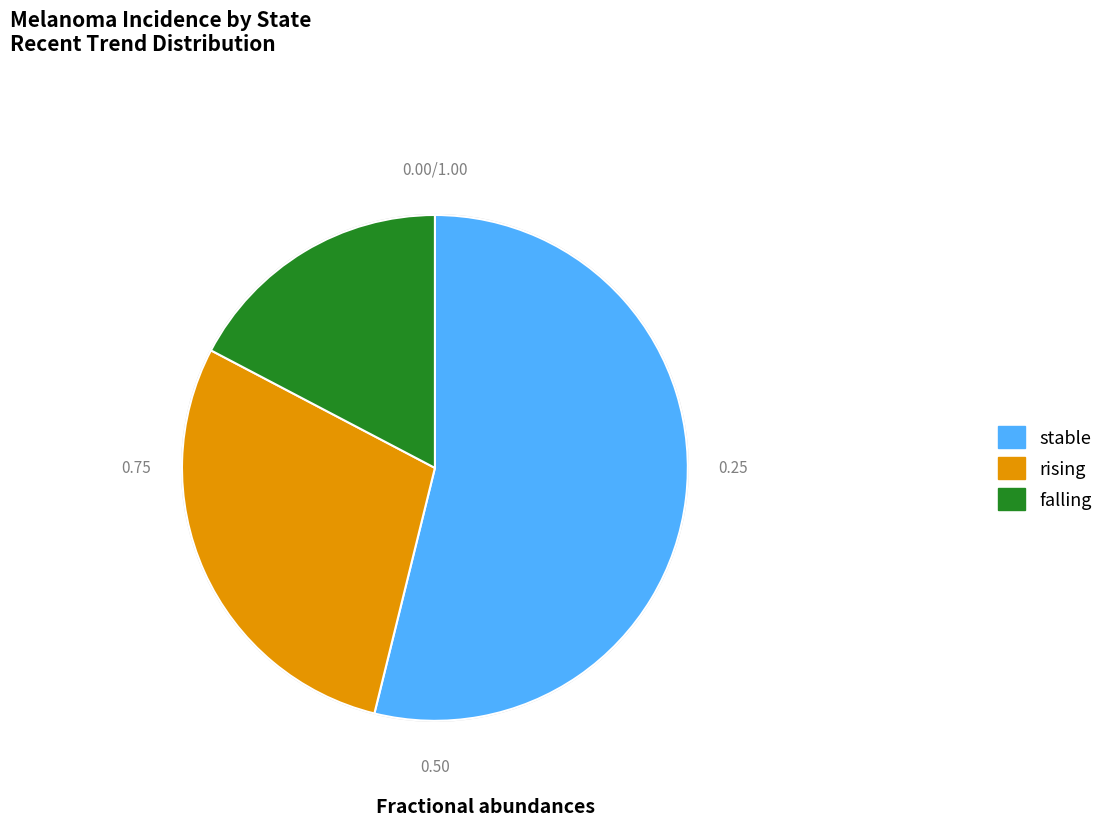

Rank the categories by value from lowest to highest.

falling, rising, stable